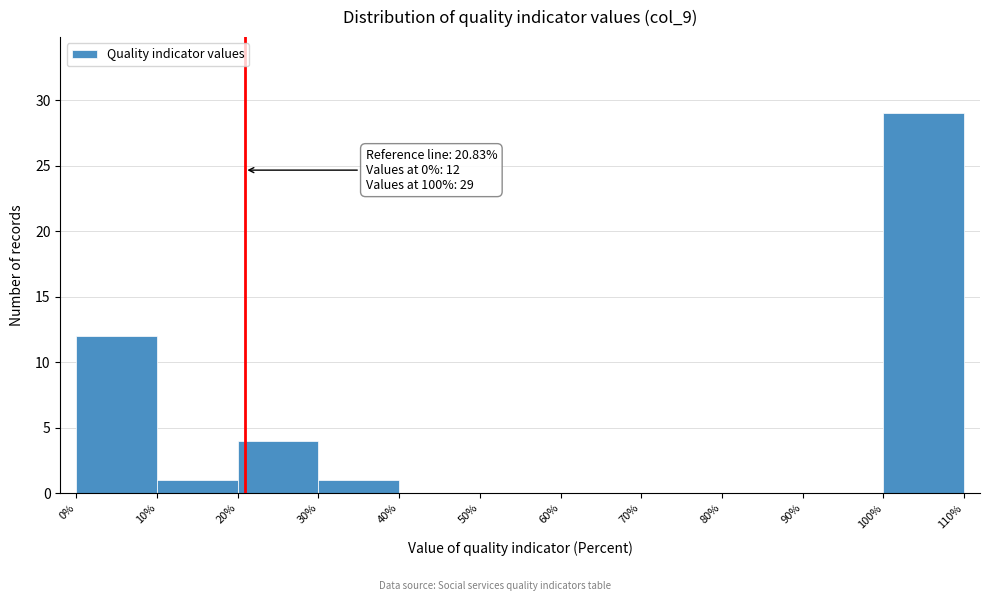

Over which range of the x-axis is the bar tallest?

100% to 110%